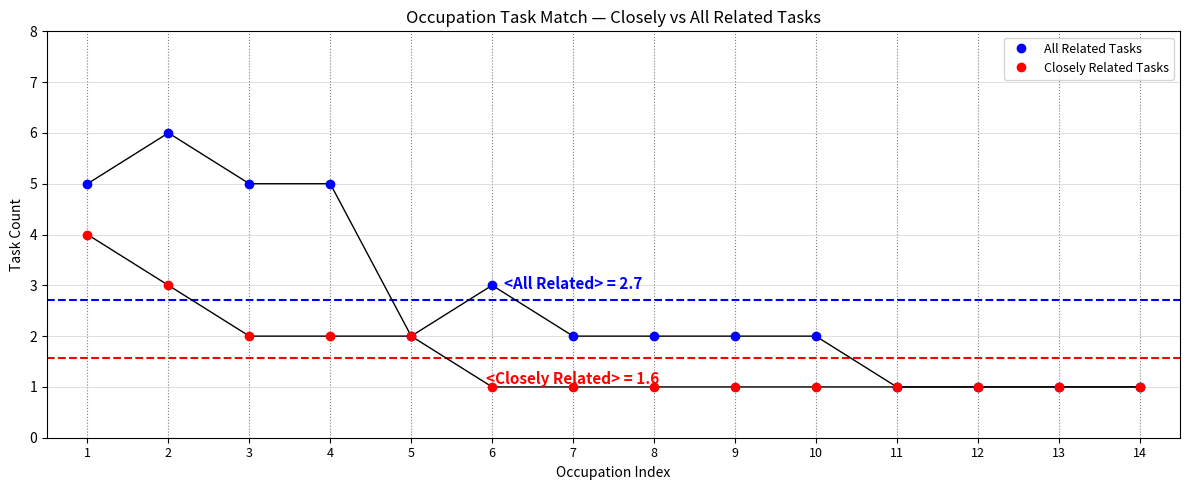

What is the sum of all All Related Tasks values?

38